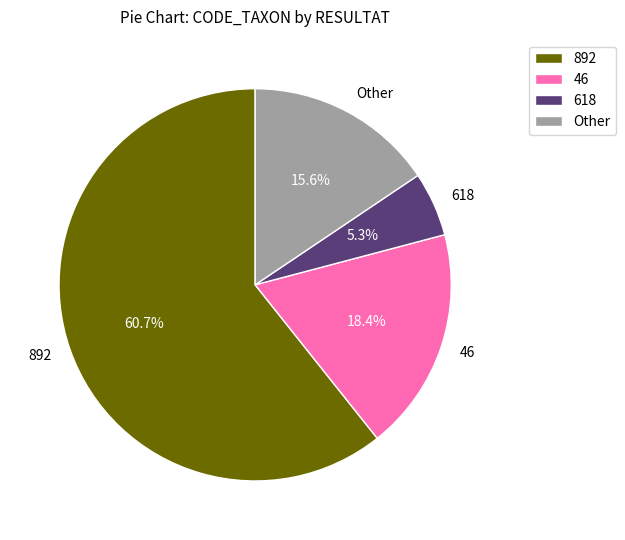

How many slices are in this pie chart?

4